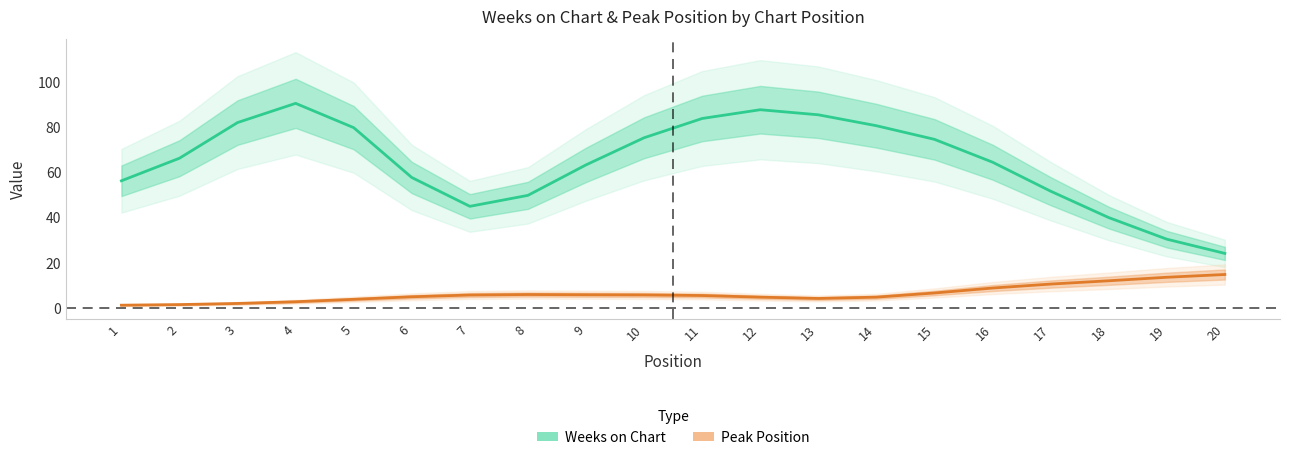

Reading right to left, transcribe all the data shown in this chart.

Weeks on Chart: 20=24.2	19=30.5	18=40.0	17=51.7	16=64.5	15=74.6	14=80.6	13=85.4	12=87.7	11=83.8	10=75.3	9=63.3	8=49.8	7=45.0	6=57.7	5=79.8	4=90.5	3=82.0	2=66.3	1=56.3
Peak Position: 20=14.9	19=13.7	18=12.1	17=10.7	16=8.9	15=6.7	14=4.9	13=4.3	12=4.9	11=5.6	10=5.9	9=5.9	8=6.0	7=5.8	6=5.0	5=3.9	4=2.8	3=2.1	2=1.6	1=1.3